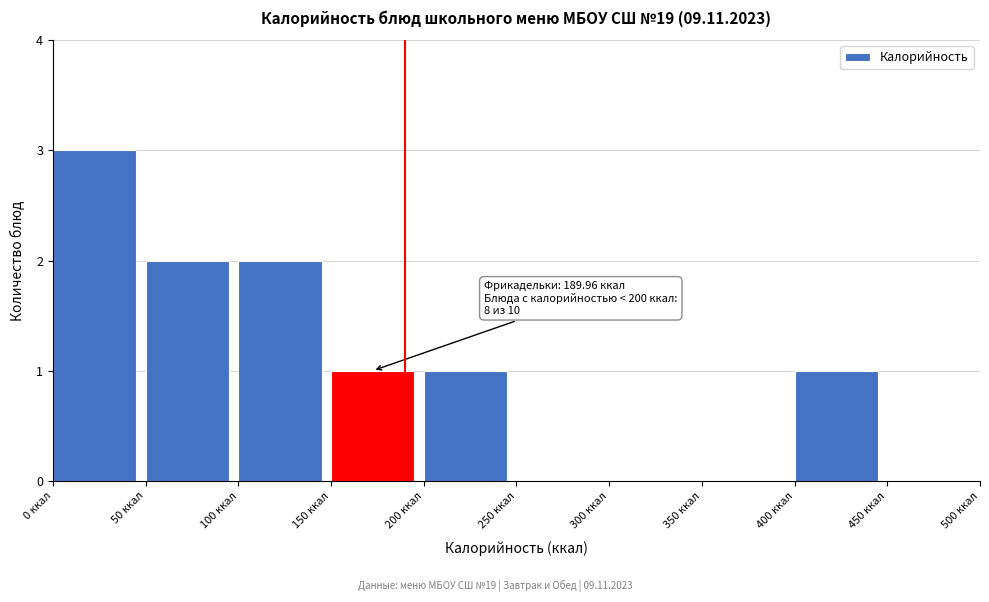

Over which range of the x-axis is the bar tallest?

0 to 50